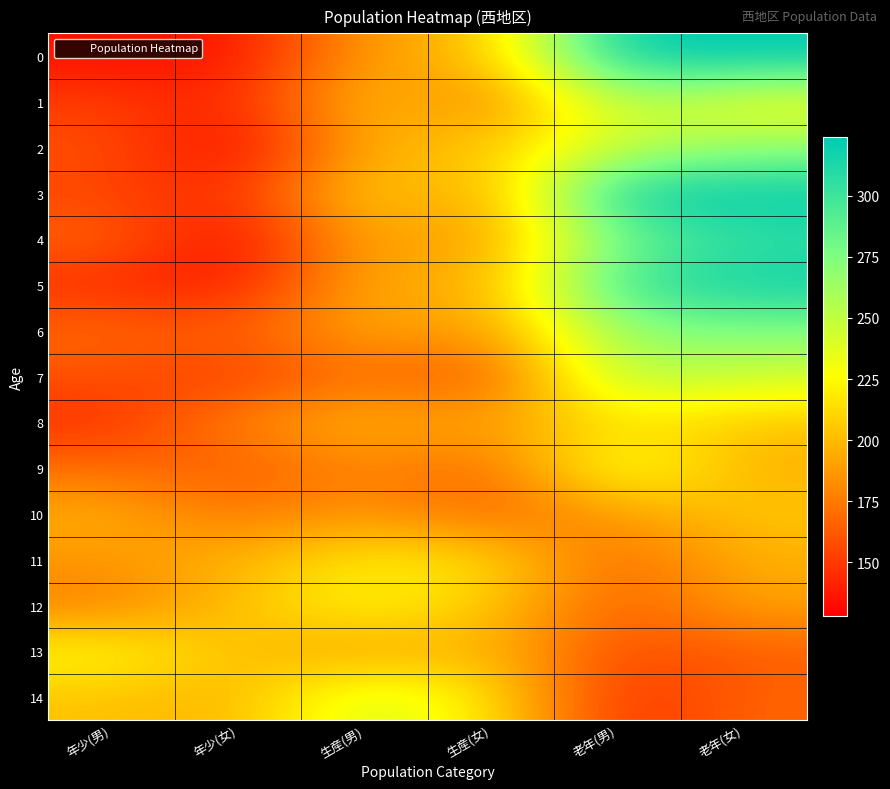

At which category is the sum across all series the highest?

老年(女)